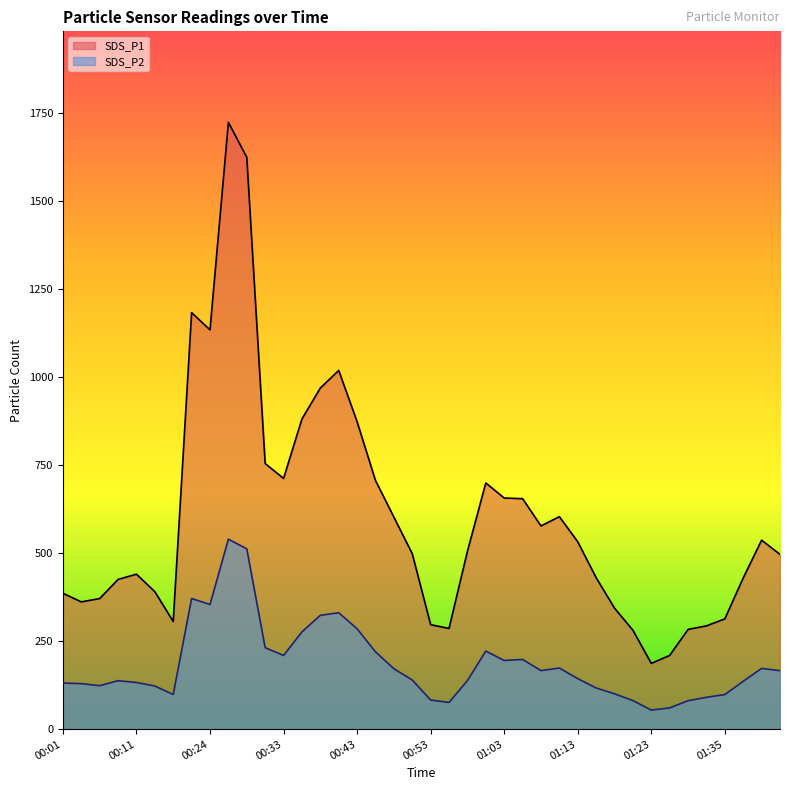

At which category is the sum across all series the highest?

00:26